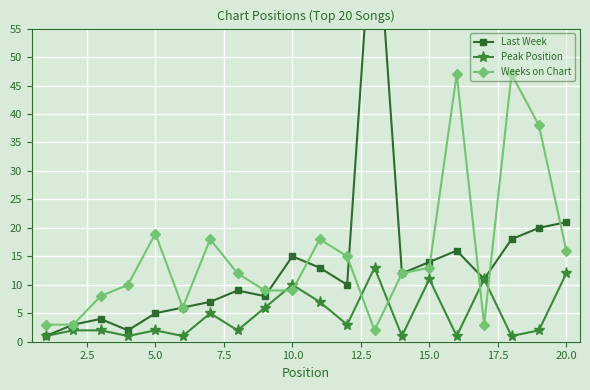

Count the number of data series in this chart.

3